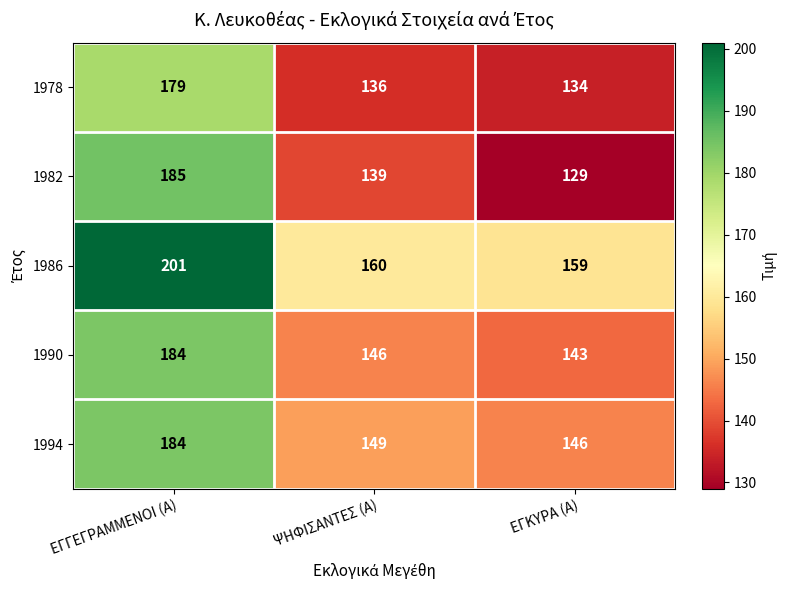

What is the minimum value for 1982?

129